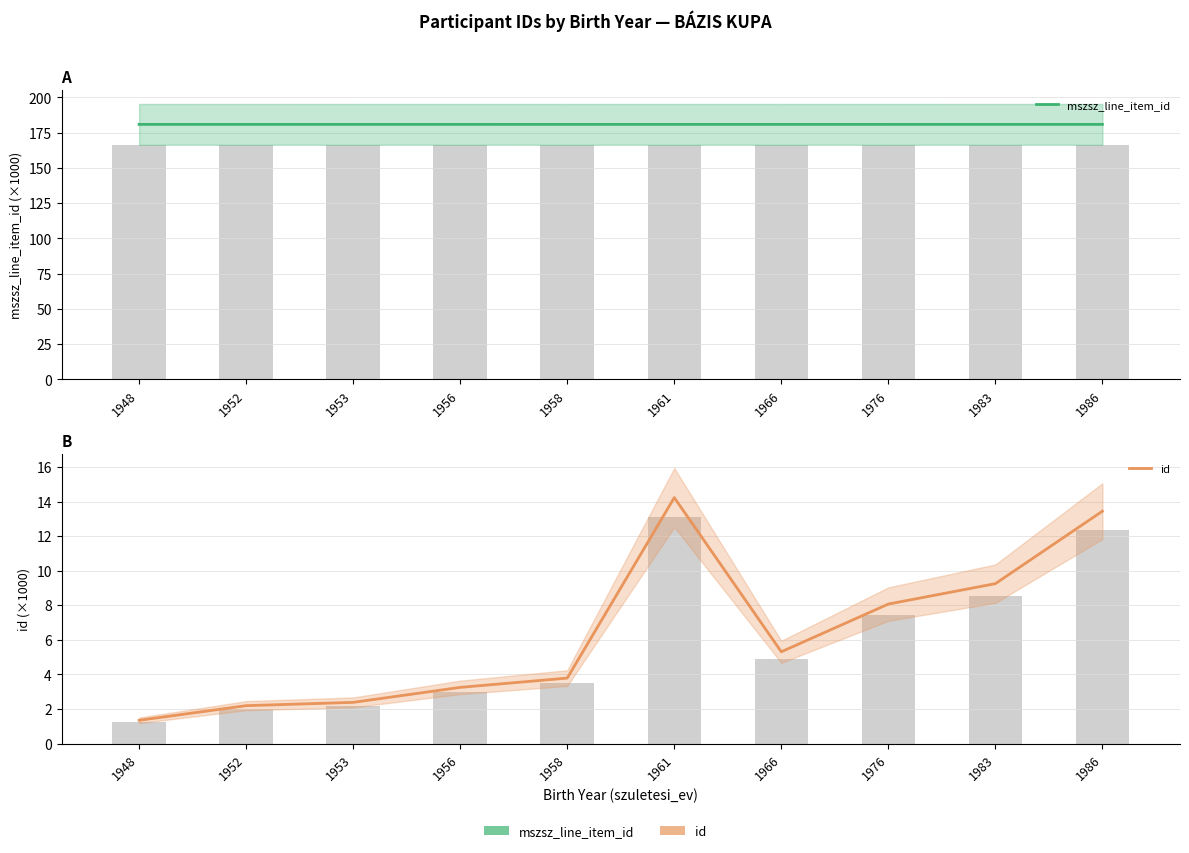

How many categories are shown in the chart?

10